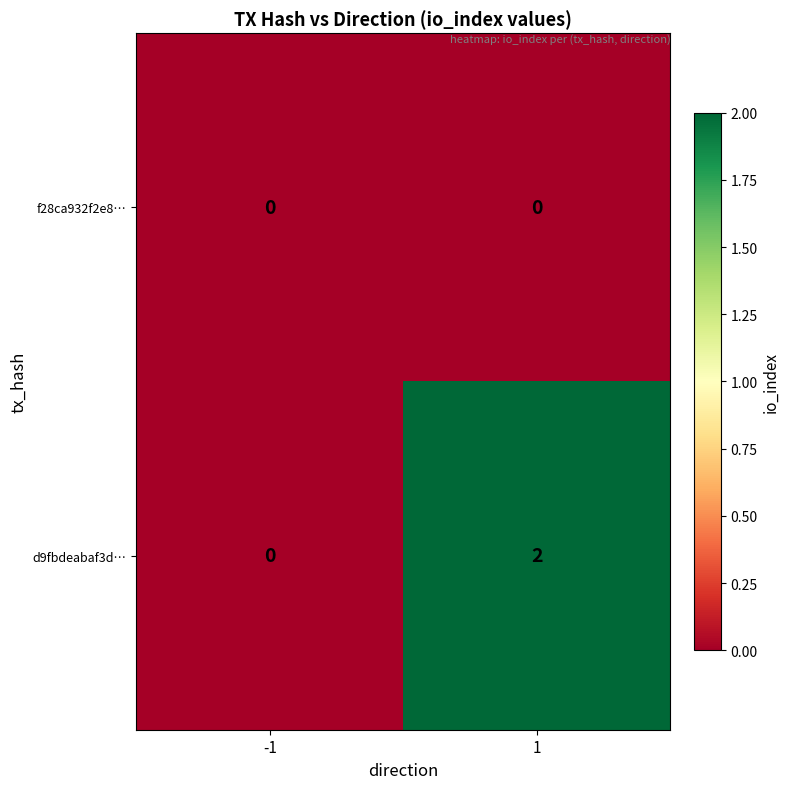

List the series in order of their overall mean, highest first.

d9fbdeabaf3d…, f28ca932f2e8…